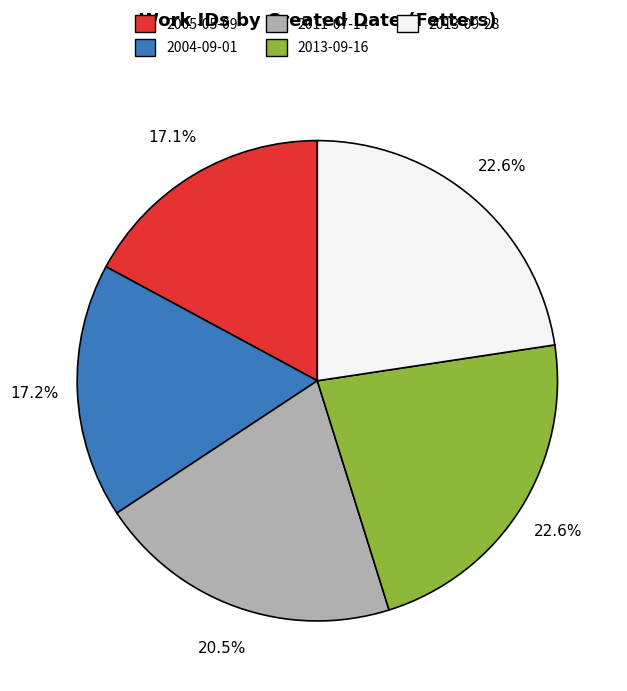

To the nearest percent, what percentage of the pie is 2004-09-01?

17%